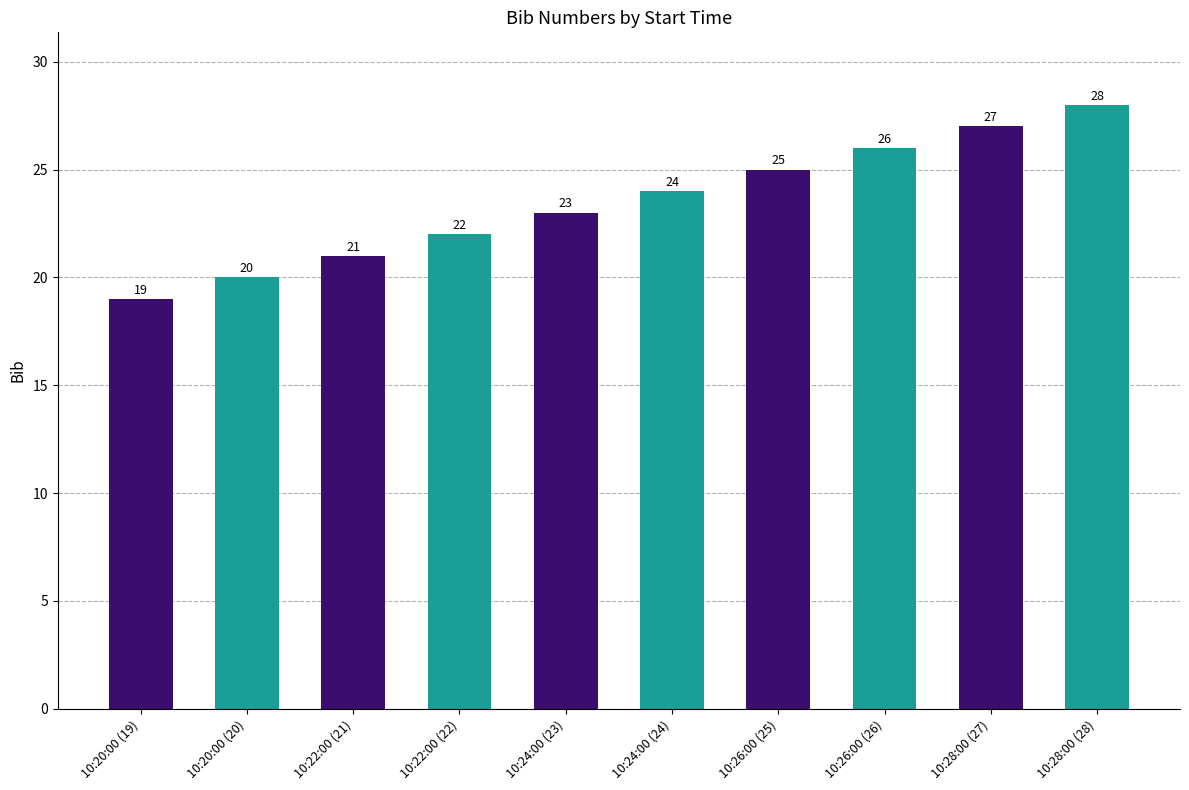

What is the difference between the maximum and minimum values?

9